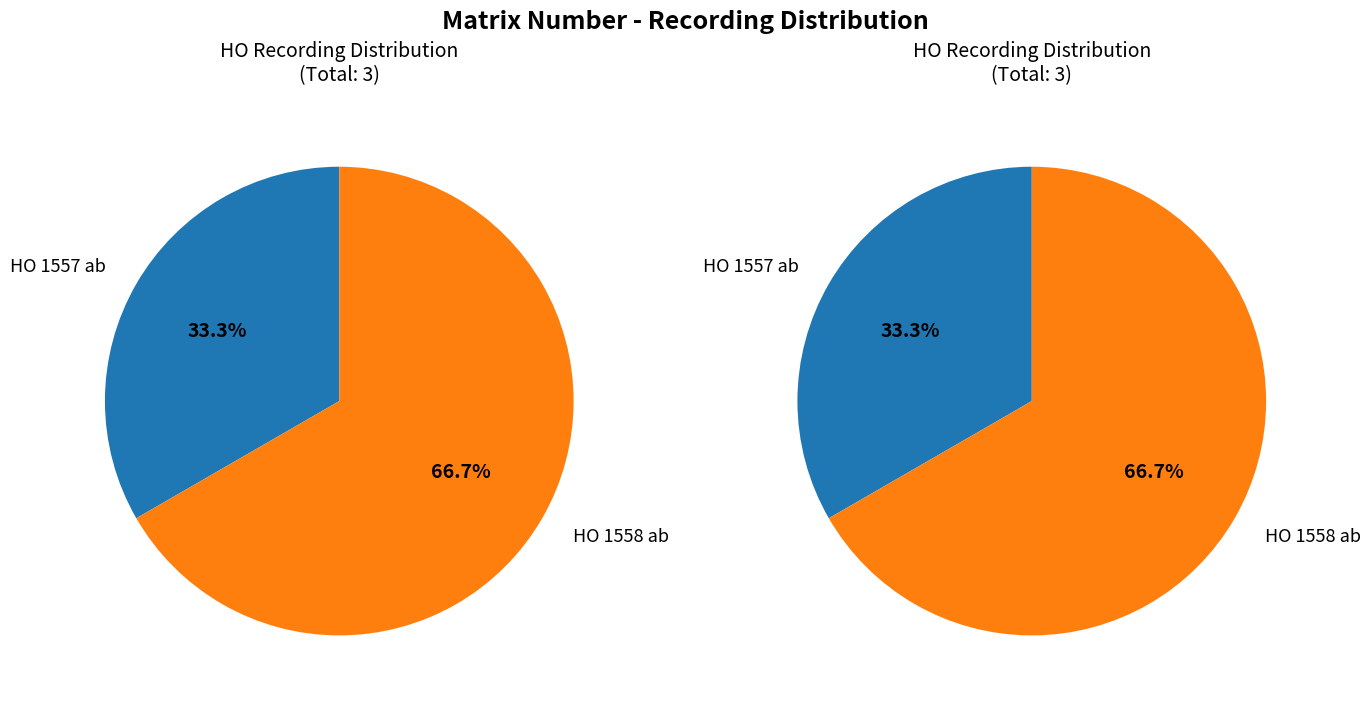

Approximately how many times larger is the value at HO 1558 ab compared to HO 1557 ab?

2.0